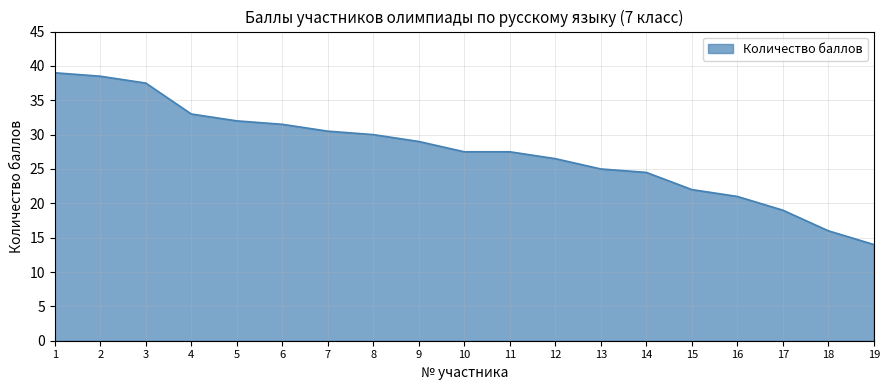

Between 2 and 16, which is larger?

2